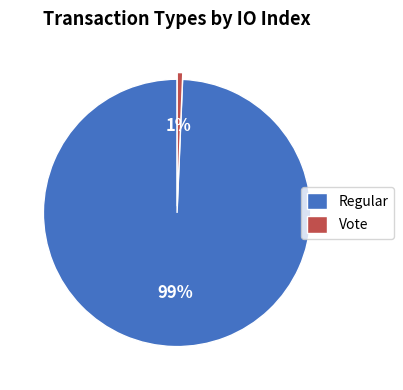

Rank the categories by value from lowest to highest.

Vote, Regular